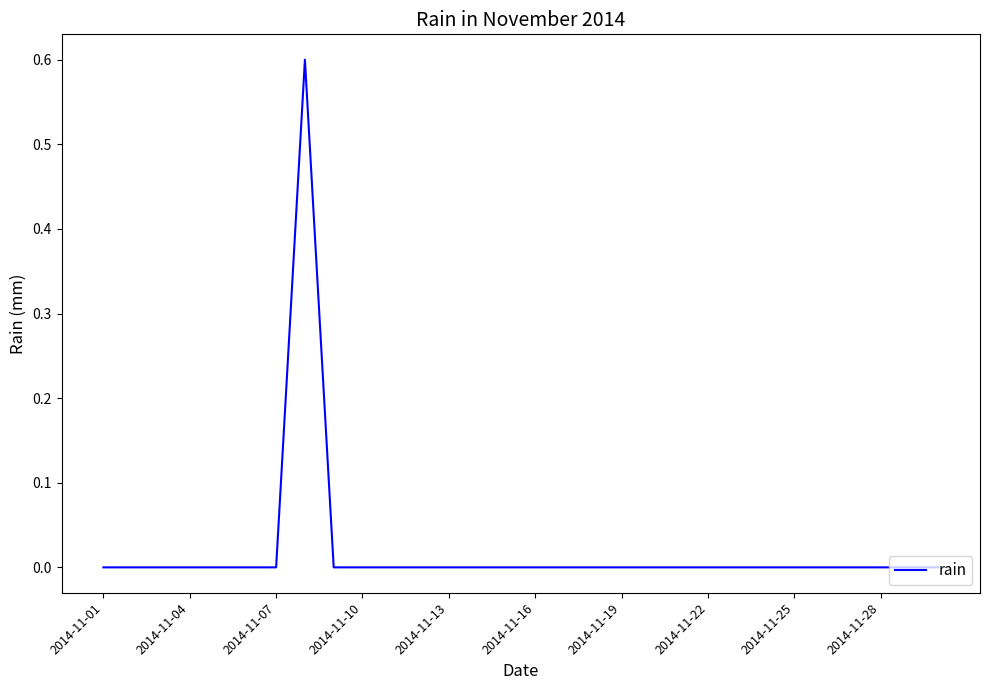

What is the greatest value displayed?

0.6